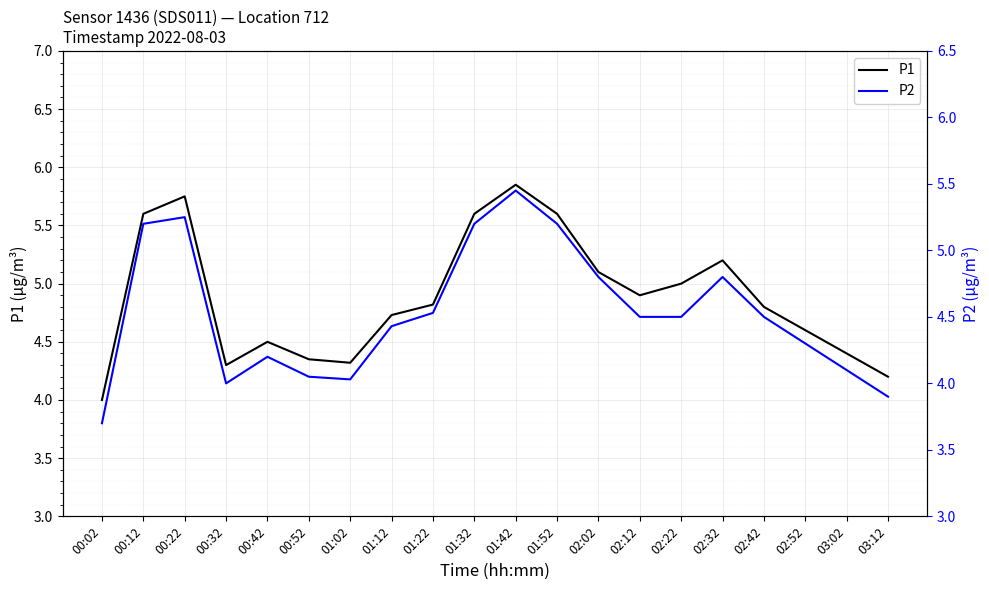

What is the sum of all P2 values?

90.6